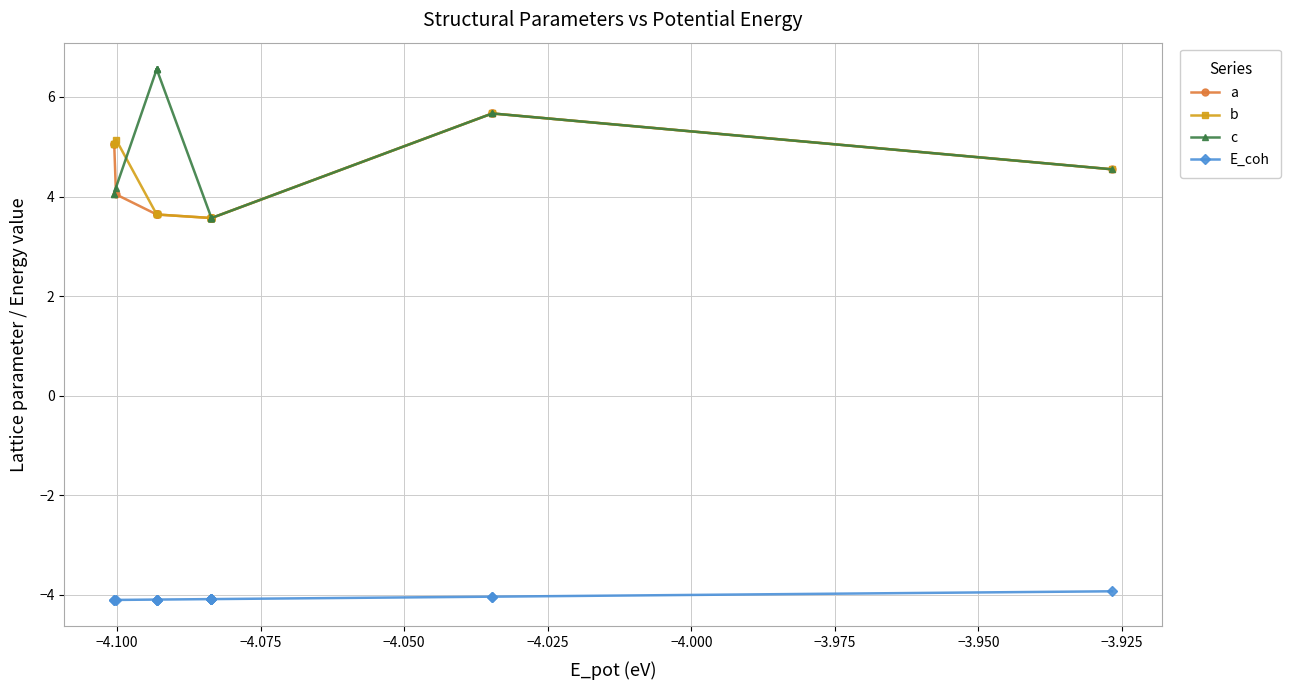

The value of b at −4.100 is 5.1. True or false?

True